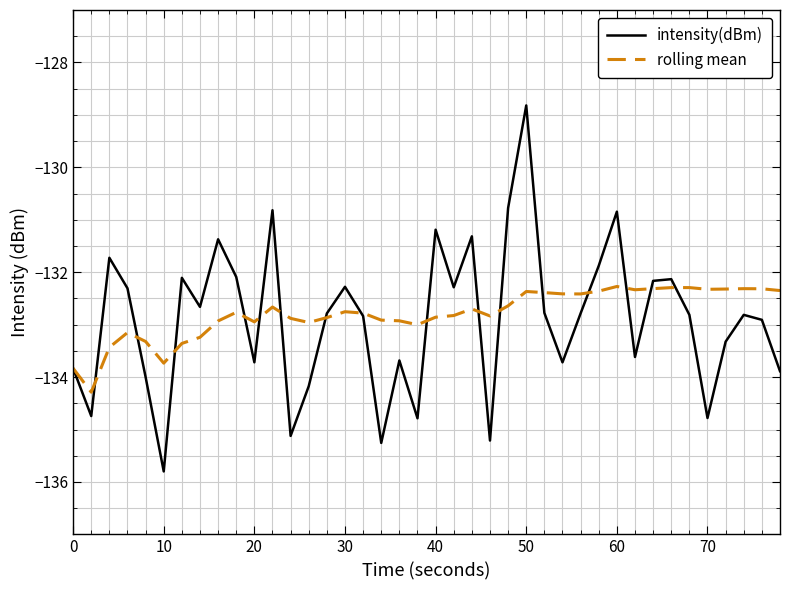

What is the minimum value shown in the chart?

-135.8